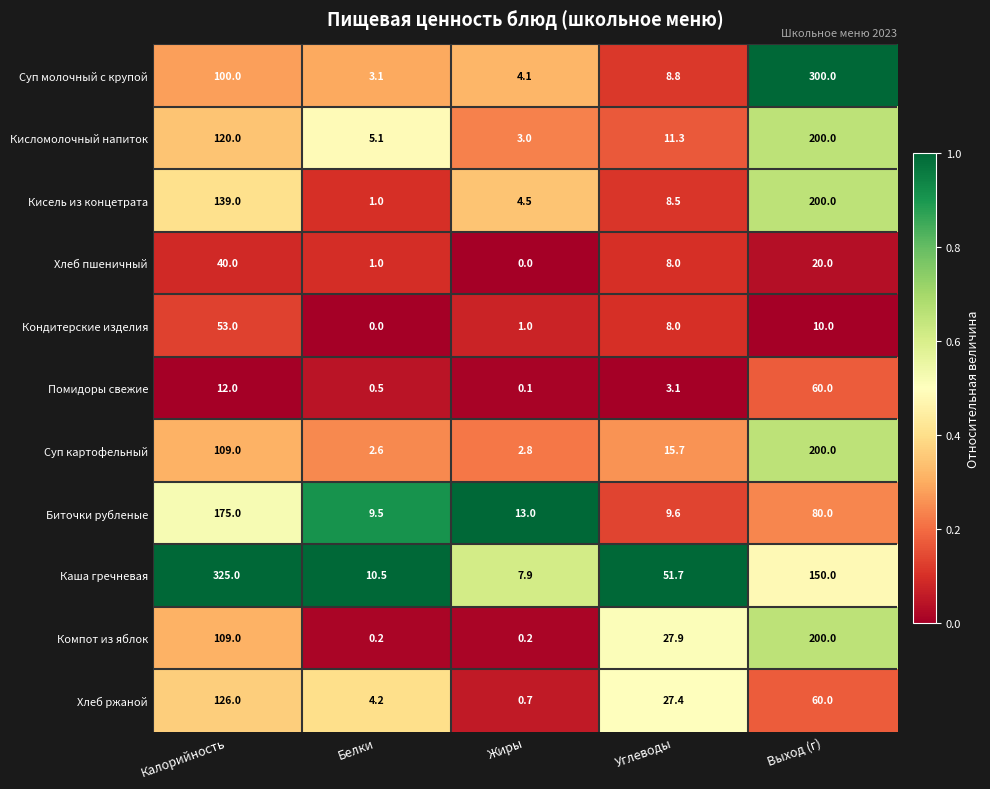

Rank the categories by Хлеб ржаной value from highest to lowest.

Калорийность, Выход (г), Углеводы, Белки, Жиры